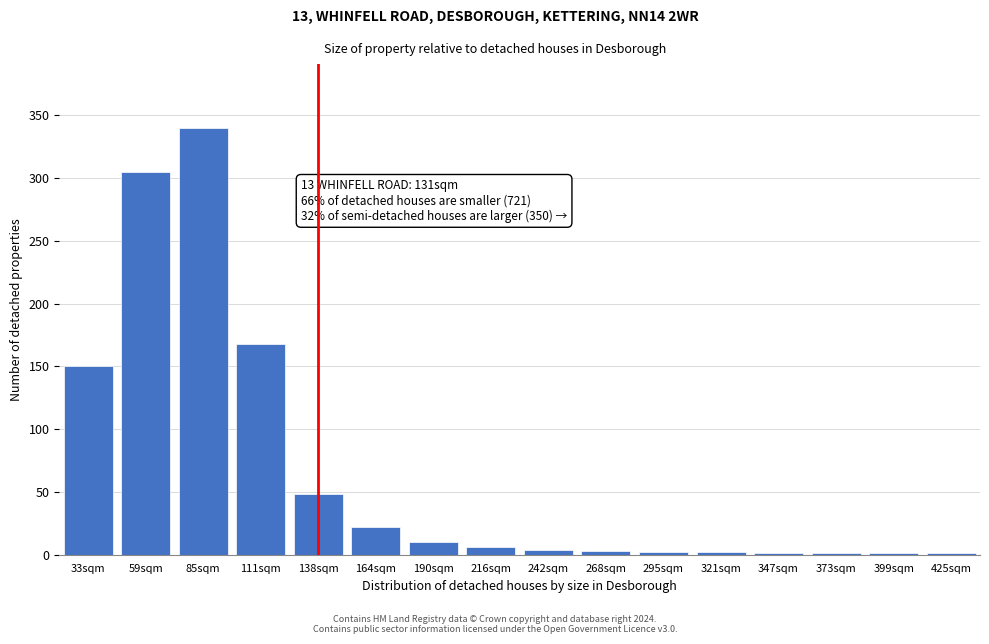

What is the sum of all values?

1064